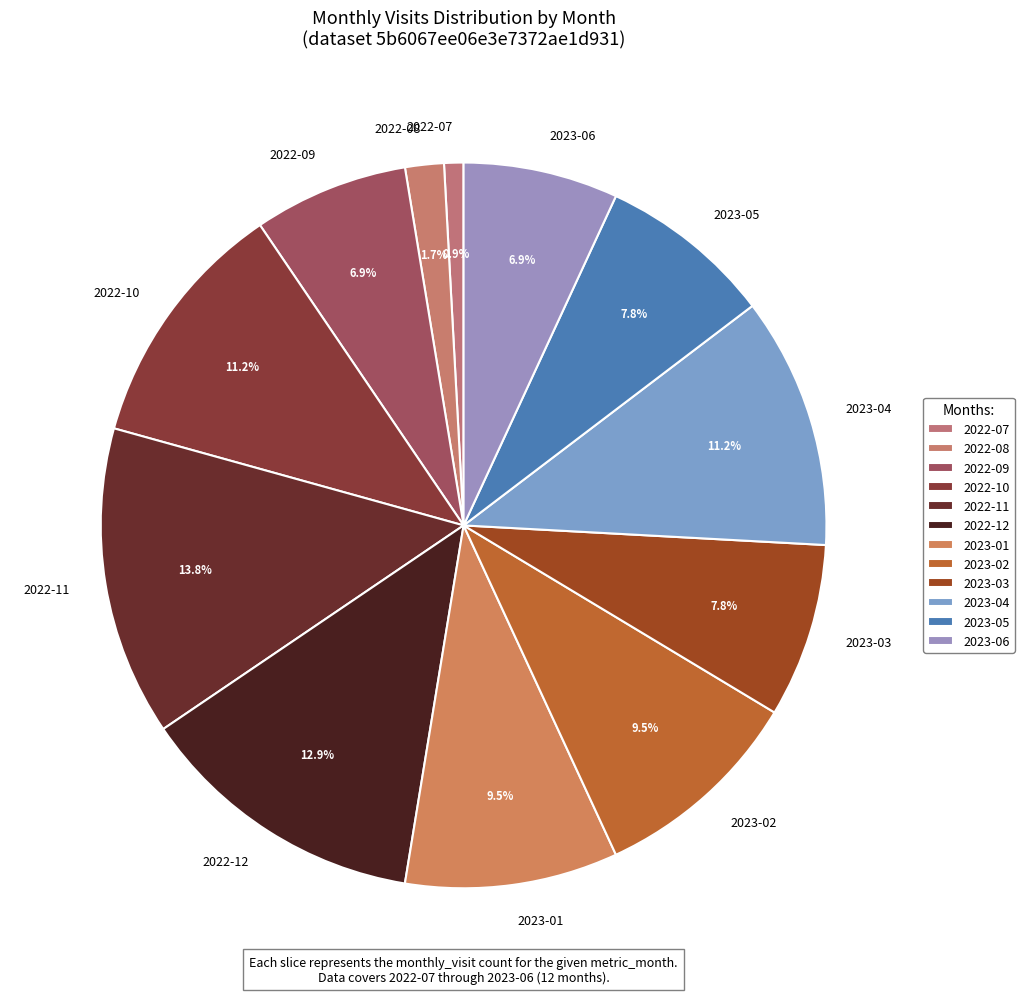

What is the ratio of the value at 2022-09 to the value at 2023-06?

1.0